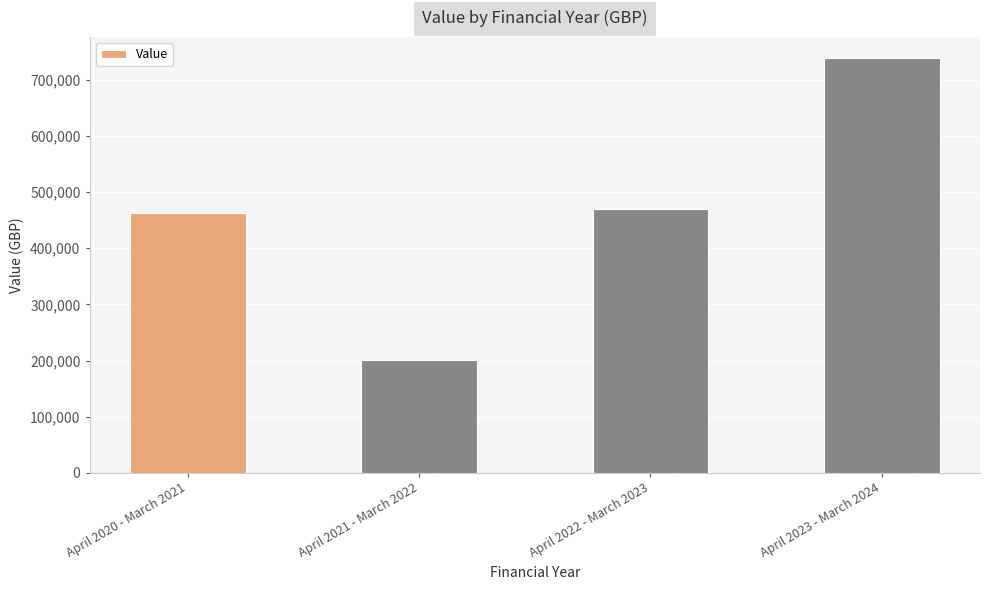

What value does the data have at April 2020 - March 2021?

462271.8